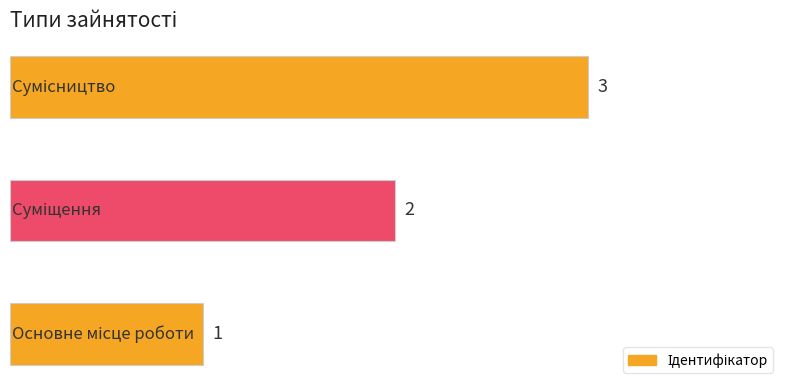

Count the values in the range 1 to 3.

3